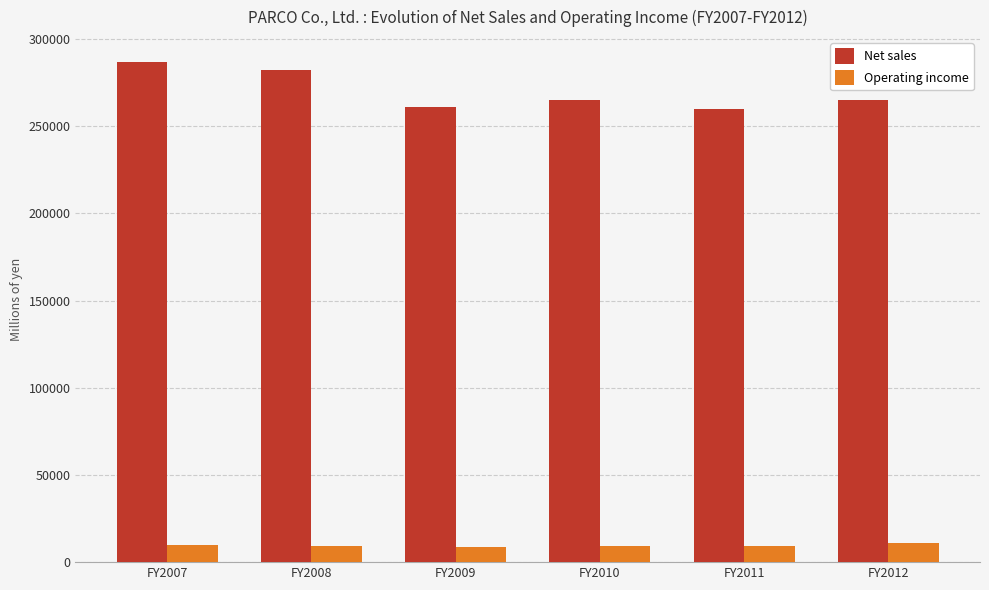

What is the difference between the highest and lowest values at FY2007?

276698